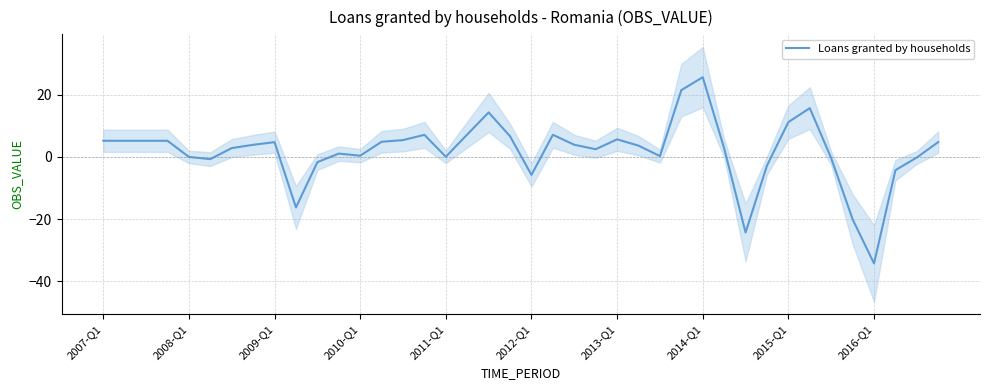

Is it true that the value at 2007-Q1 is 5.2?

True